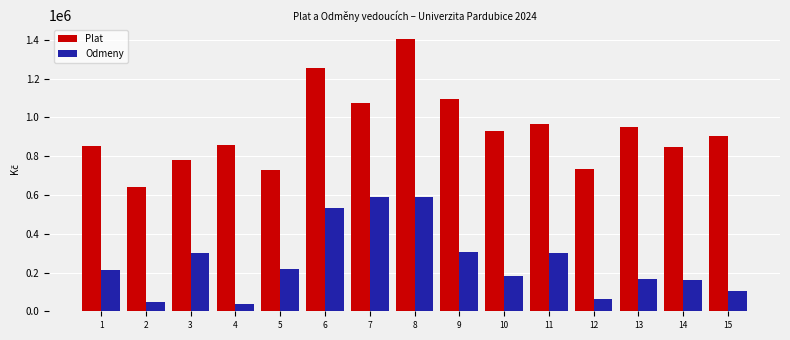

Rank the series by their average value, from lowest to highest.

Odmeny, Plat